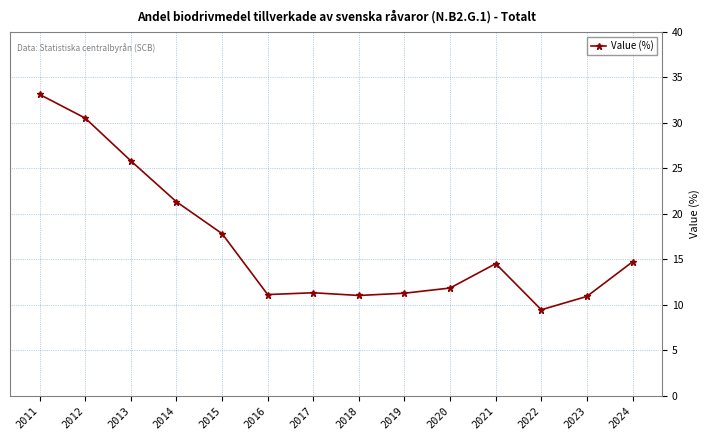

The value at 2024 is 19.8. True or false?

False